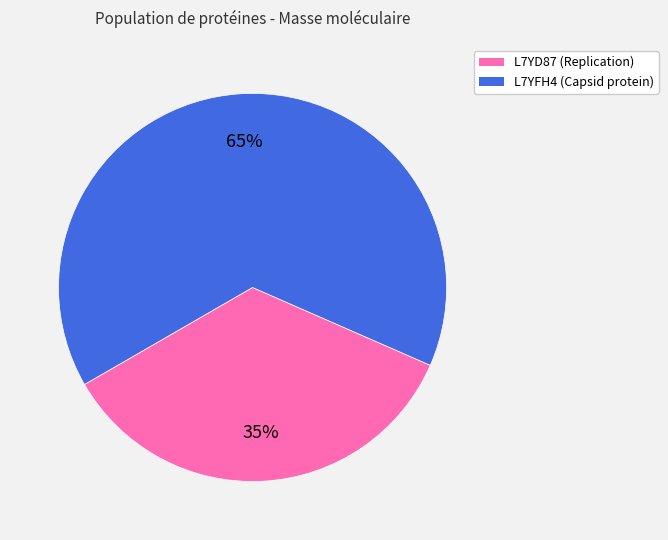

Is there any slice that represents more than half of the pie?

Yes